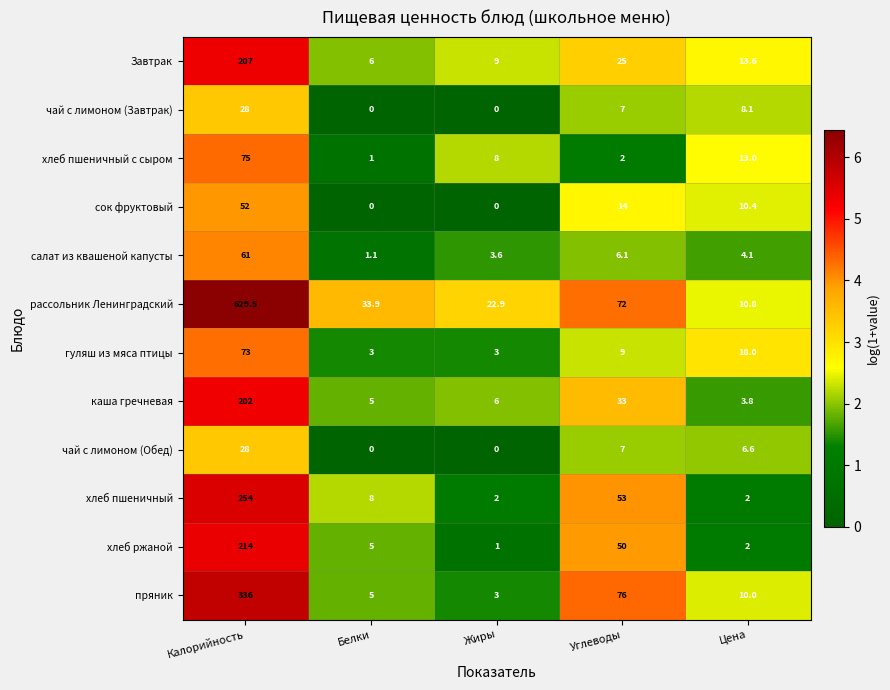

What value does the салат из квашеной капусты series have at Жиры?

3.6